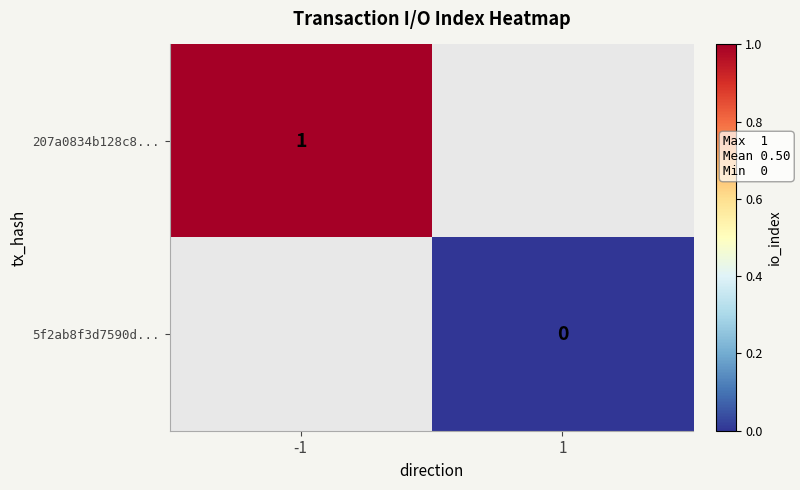

The 207a0834b128c8... series shows 0 at -1. True or false?

False